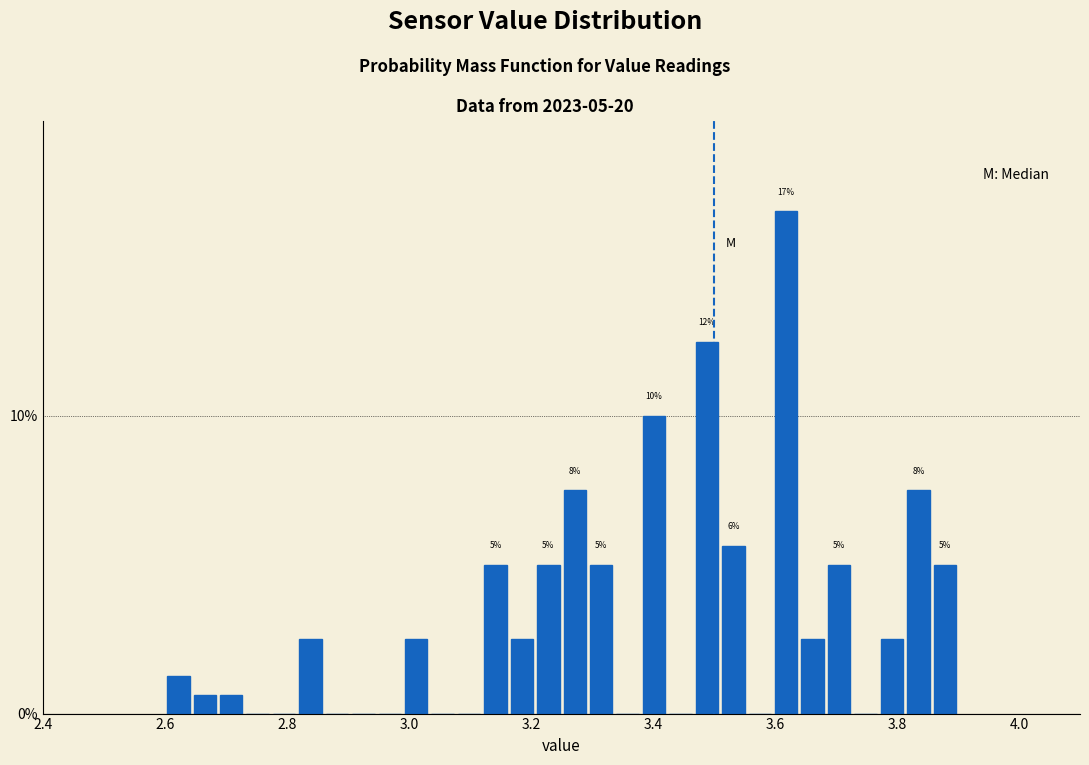

Around what value on the x-axis is the tallest bar? Give the approximate position of its centre, as read against the axis.

3.62